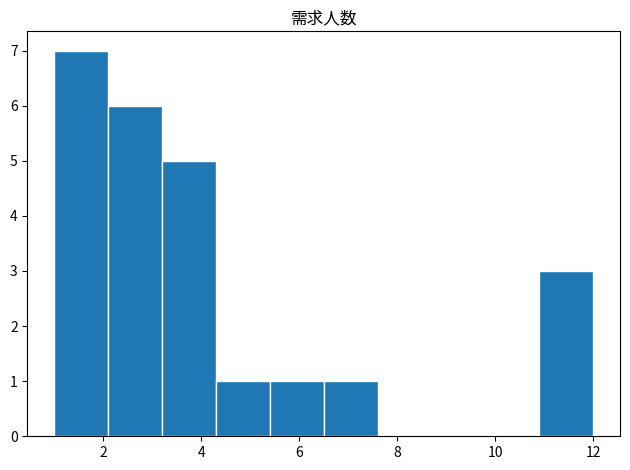

Reading left to right, list every bar in this chart as the range it spans on the x-axis followed by its height. Neither the bar edges nor the heights are printed on the chart, so give them approximately, as read against the axes.

1.0 to 2.1: 7
2.1 to 3.2: 6
3.2 to 4.3: 5
4.3 to 5.4: 1
5.4 to 6.5: 1
6.5 to 7.6: 1
7.6 to 8.7: 0
8.7 to 9.8: 0
9.8 to 10.9: 0
10.9 to 12.0: 3